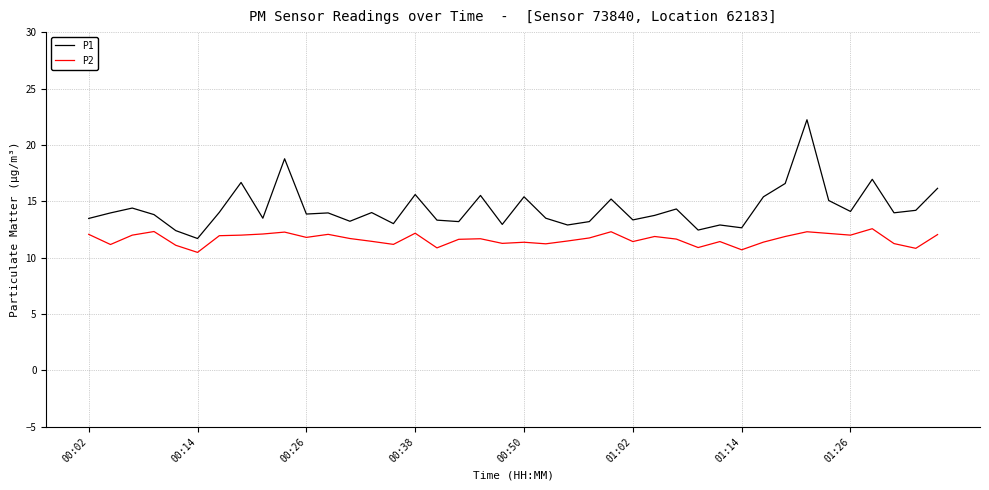

What is the greatest value displayed?

22.2